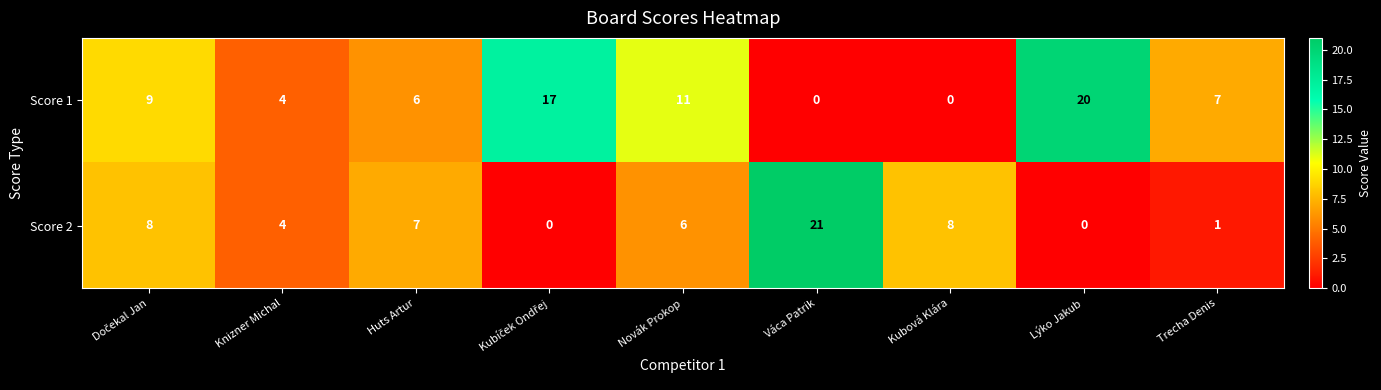

At which category does the chart reach its peak across all series?

Váca Patrik